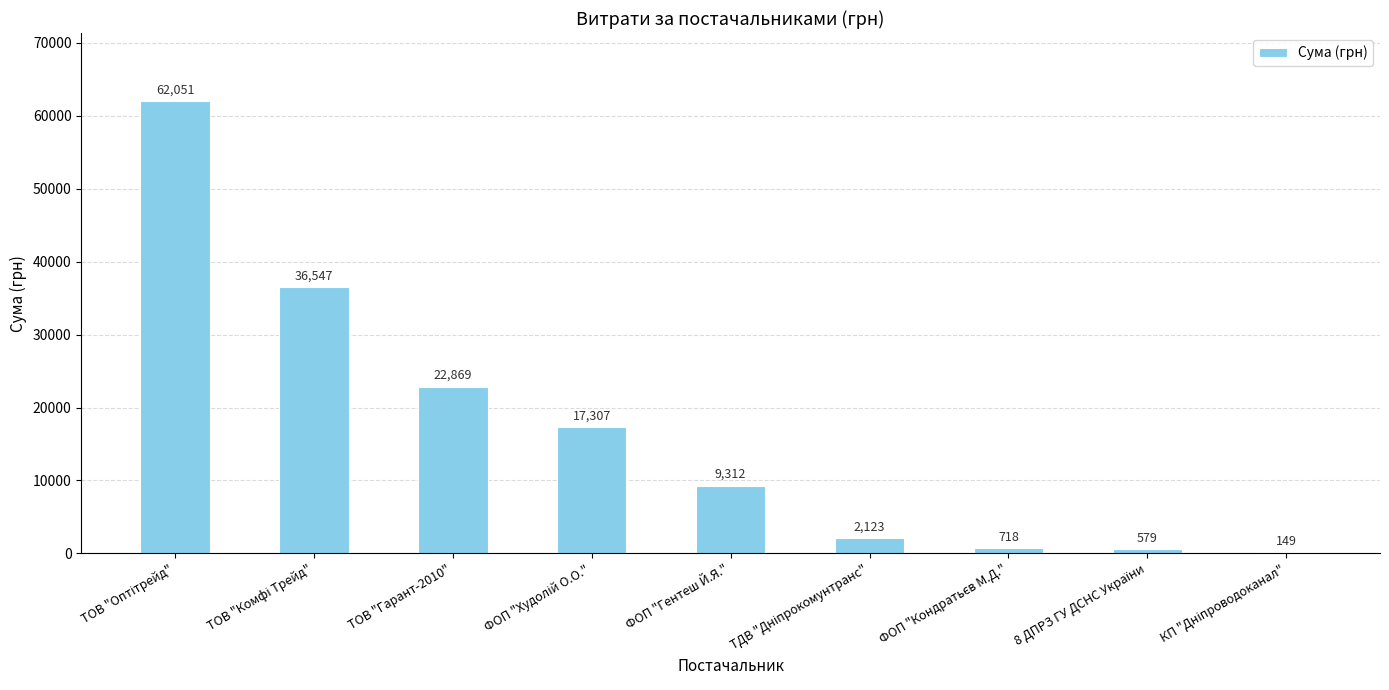

What is the maximum value shown in the chart?

62051.0